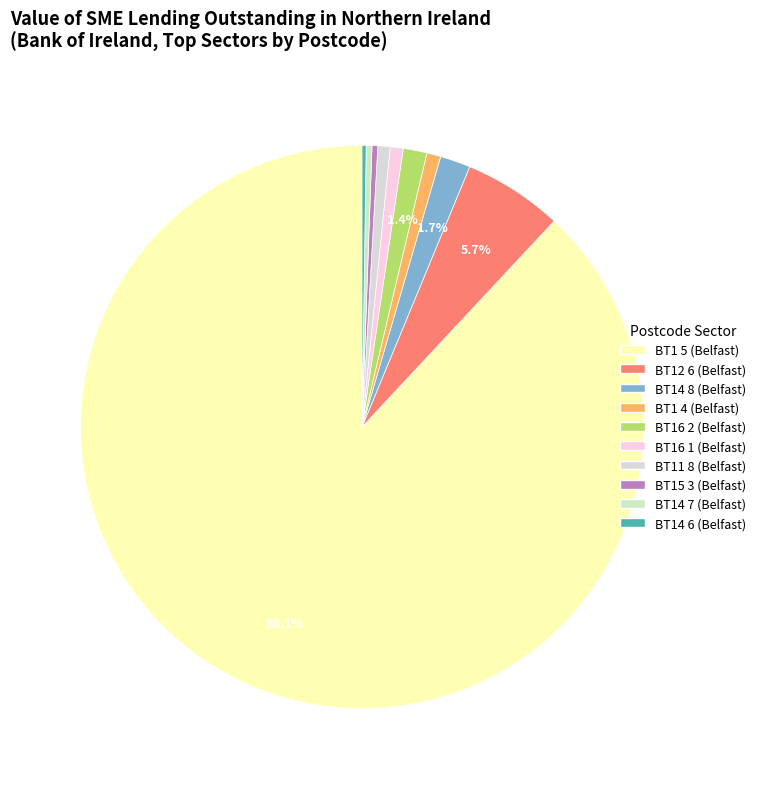

What is the total percentage of BT15 3 (Belfast) and BT1 4 (Belfast)?

1.1%